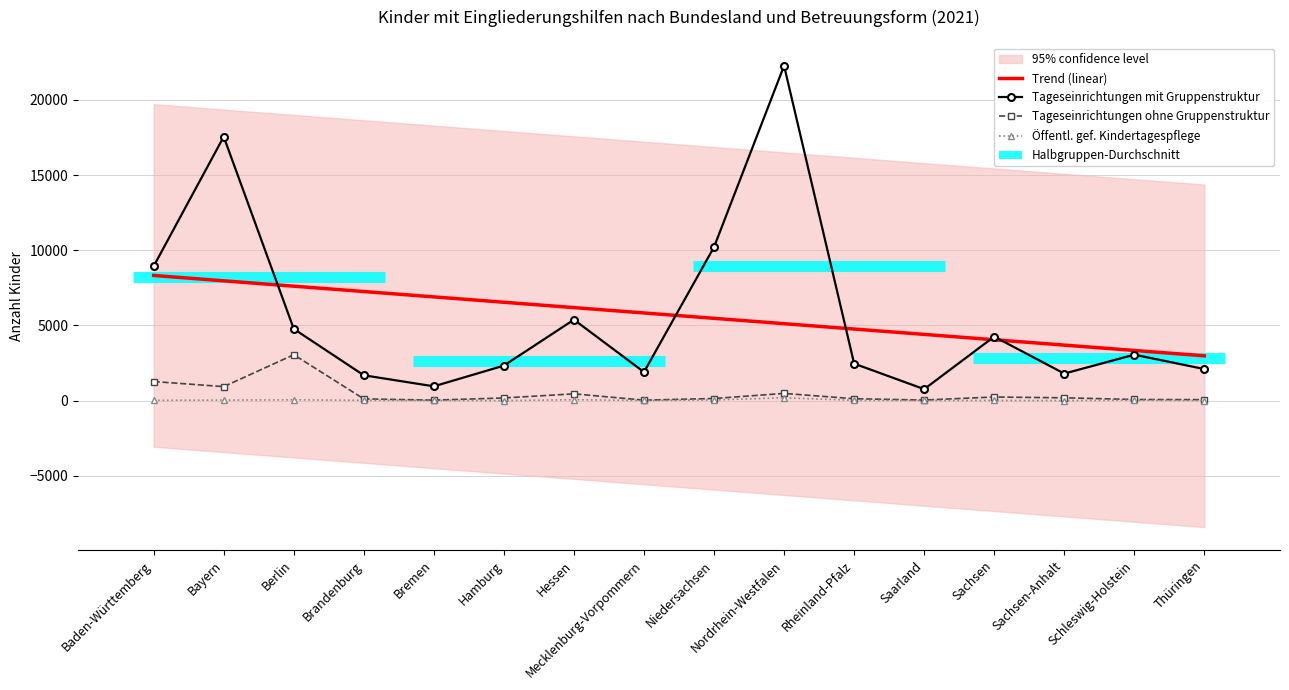

Where is Tageseinrichtungen ohne Gruppenstruktur nearest to the value 1540?

Baden-Württemberg